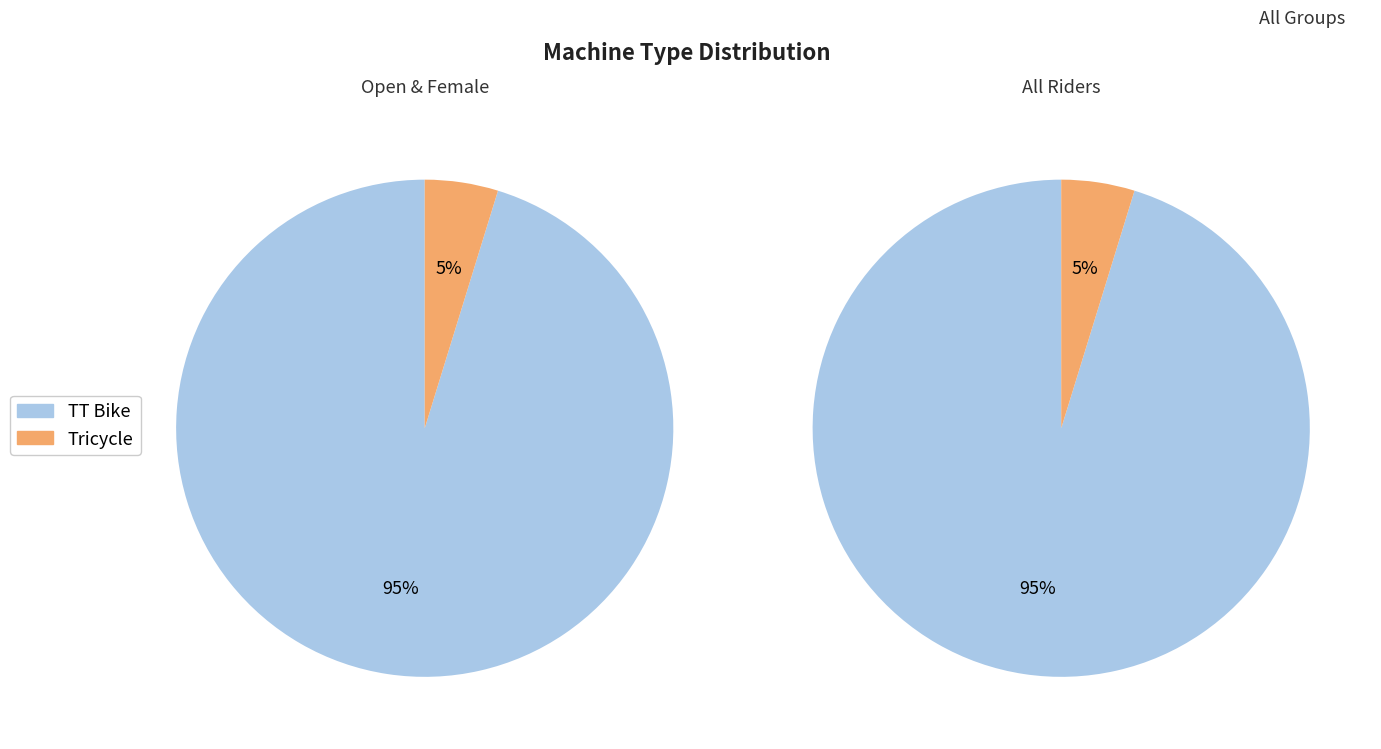

Is it true that TT Bike is 95% of the pie?

True